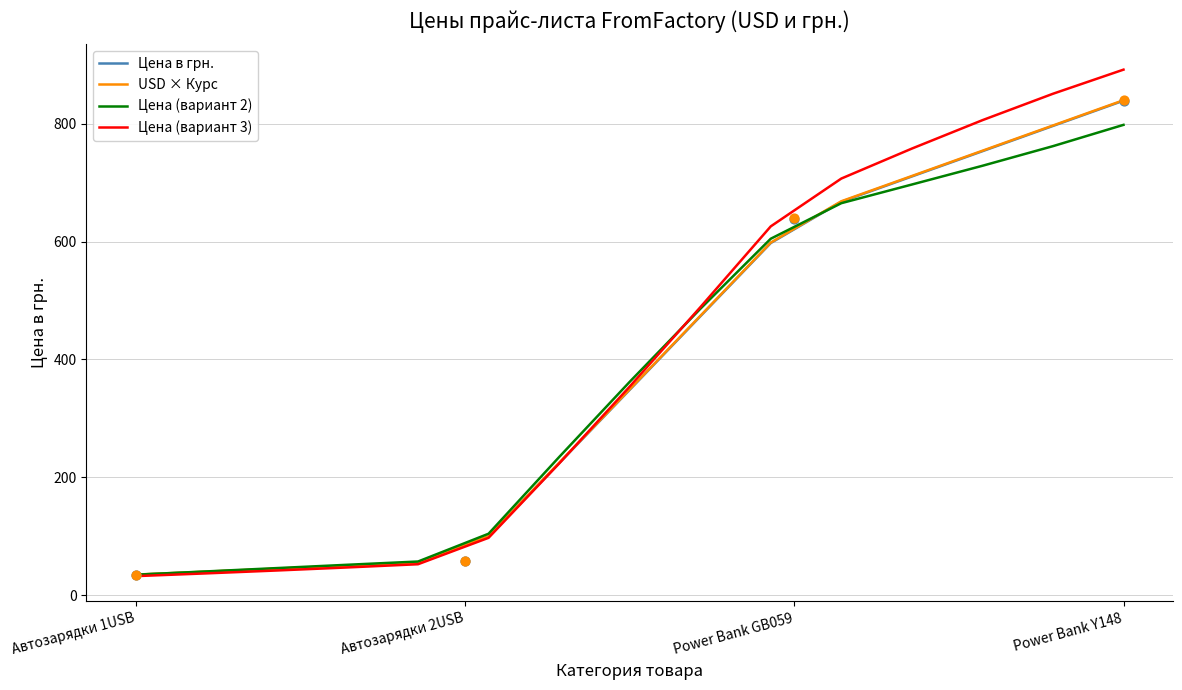

At which label does Цена в грн. reach its peak?

Power Bank Y148